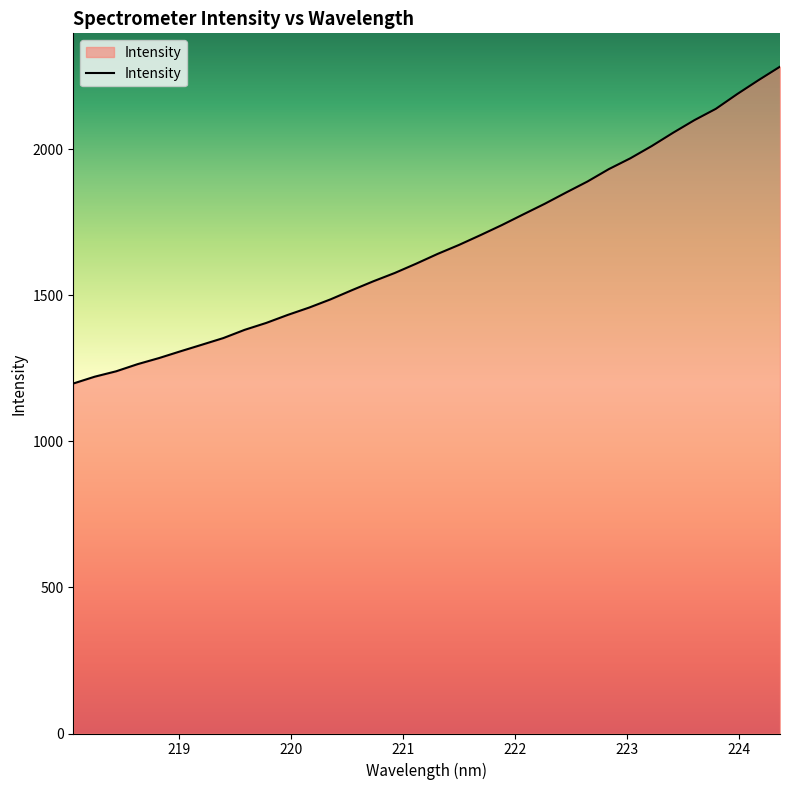

What is the average value?

1664.8